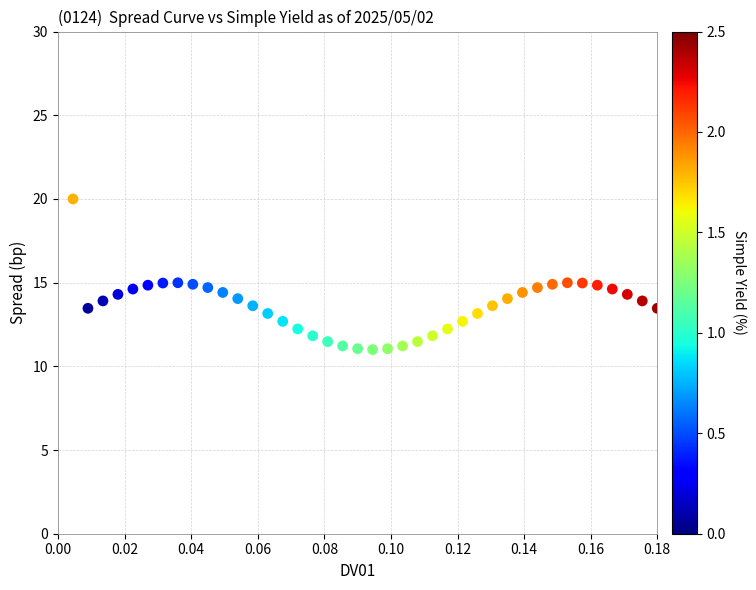

What is the range of Y values (max minus min)?

9.0